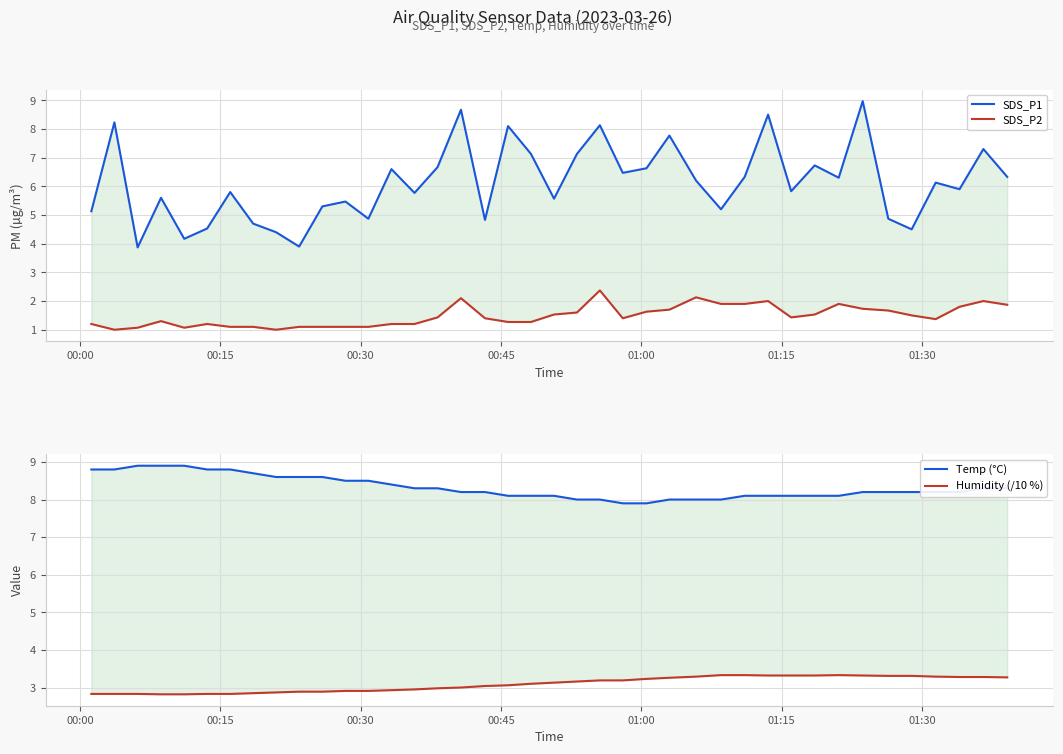

Which series has the largest total across all categories?

Temp (°C)